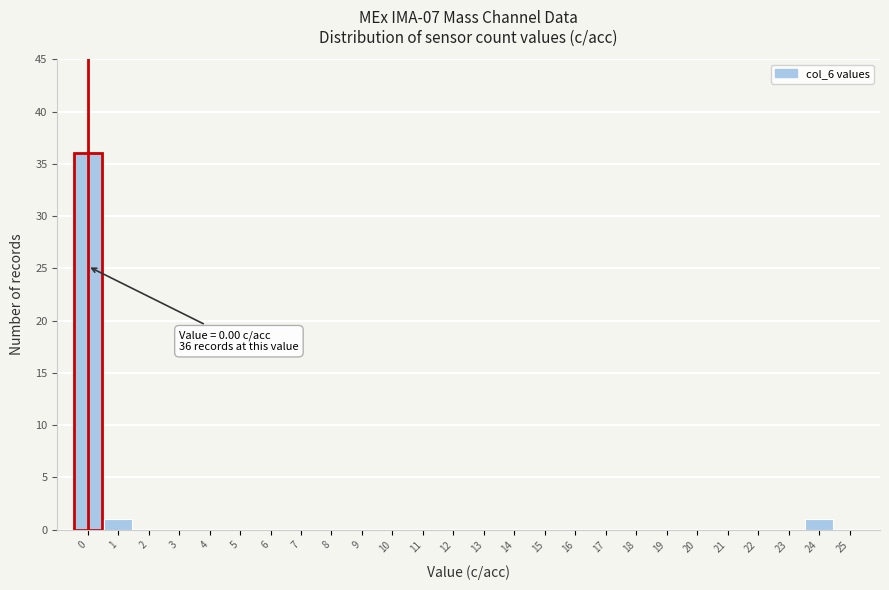

Which range on the x-axis has the tallest bar?

-0.5 to 0.5